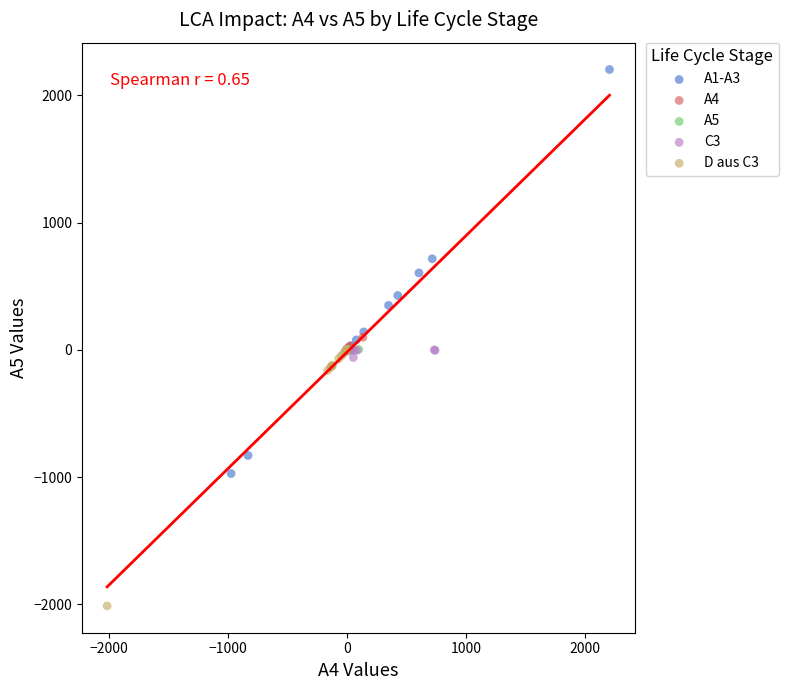

What are all the series names shown in the legend?

A1-A3, A4, A5, C3, D aus C3